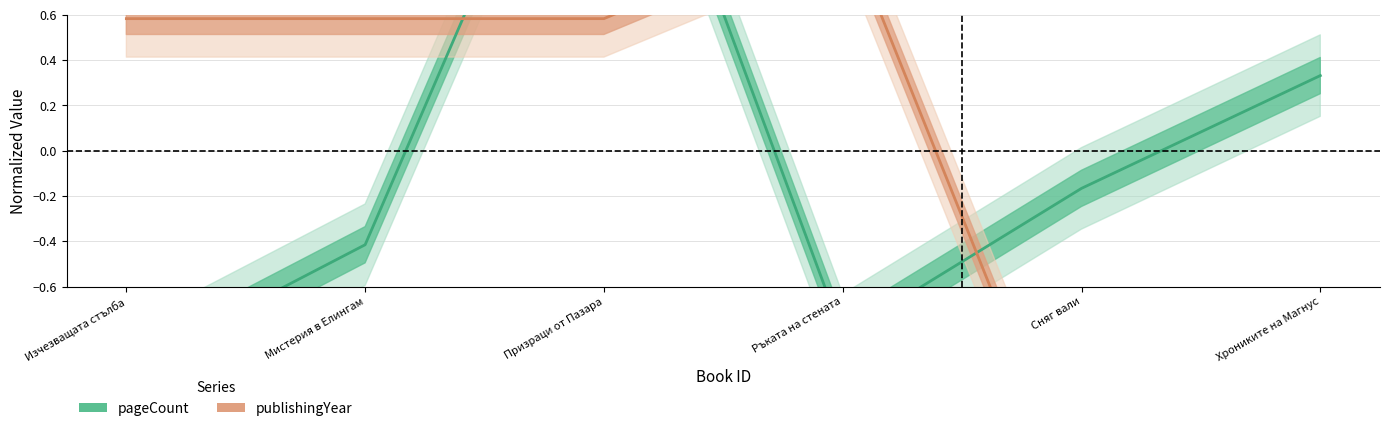

What is the difference between the publishingYear values at Сняг вали and Призраци от Пазара?

2.2